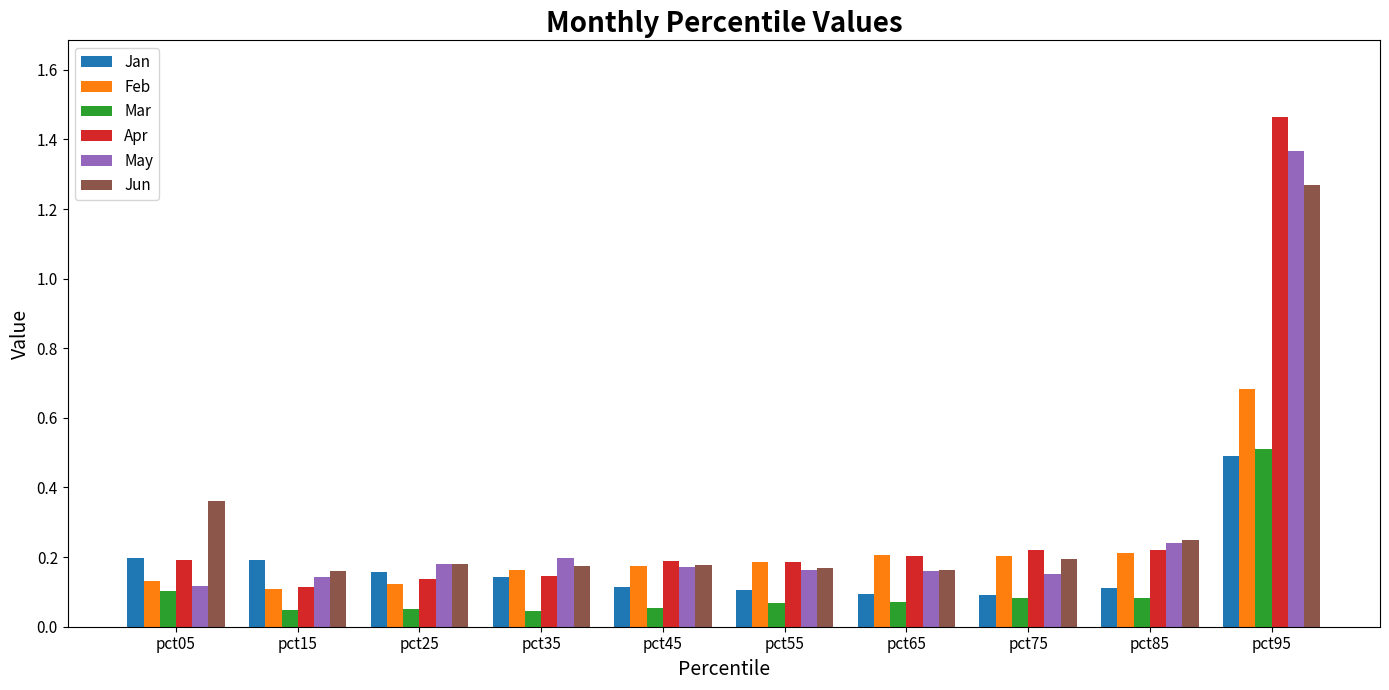

Which series has the widest spread of values?

Apr